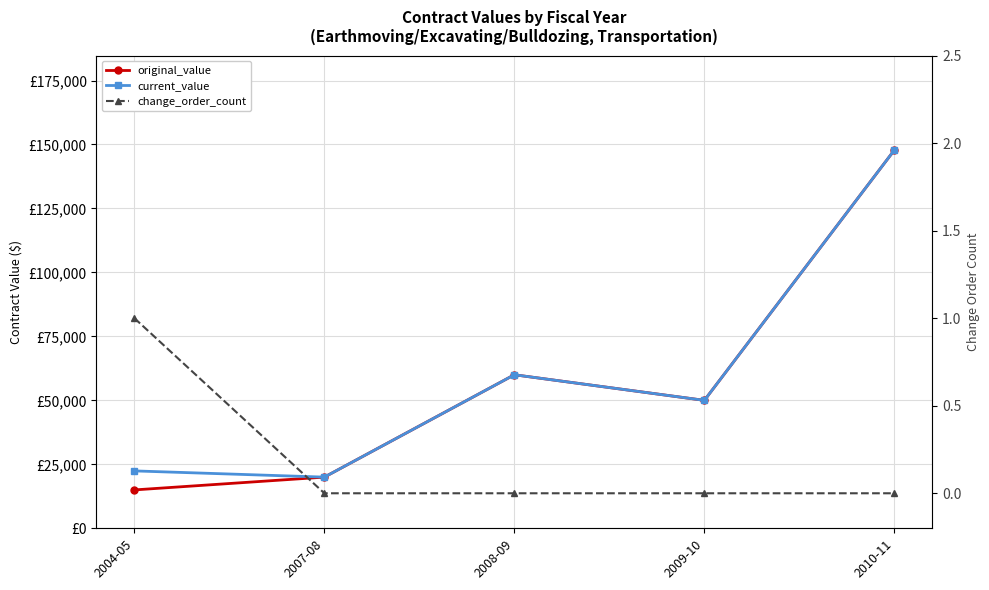

What is the label of the 3rd point from the left?

2008-09